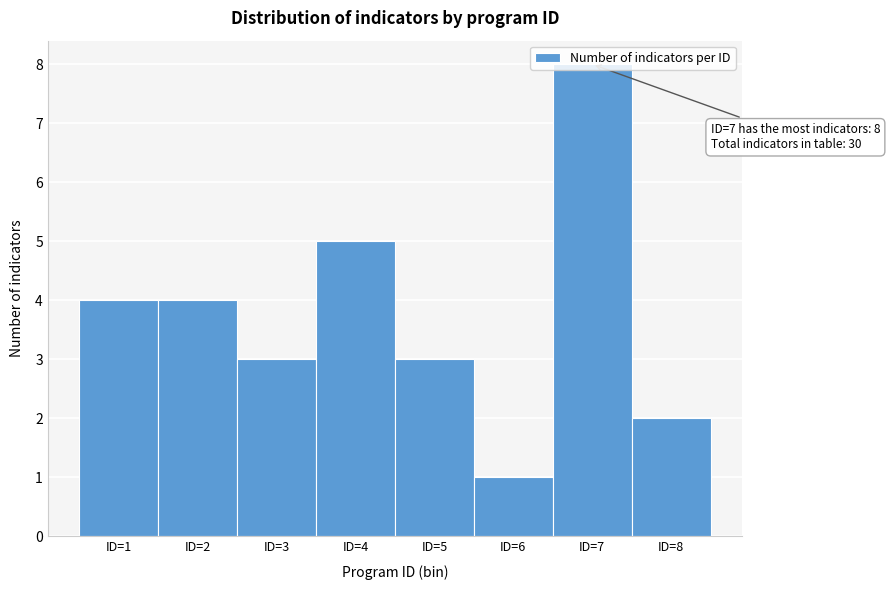

Over which range of the x-axis is the bar tallest?

6.5 to 7.5